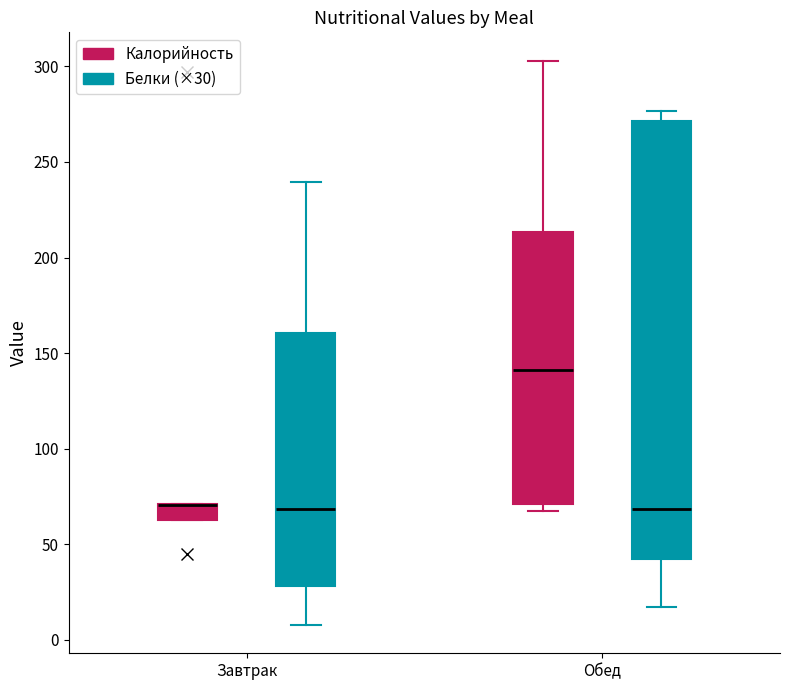

Where does the upper whisker of the box for Завтрак (Белки (×30)) end on the y-axis? The values are not printed on the chart, so give them approximately, as read against the axis.

240